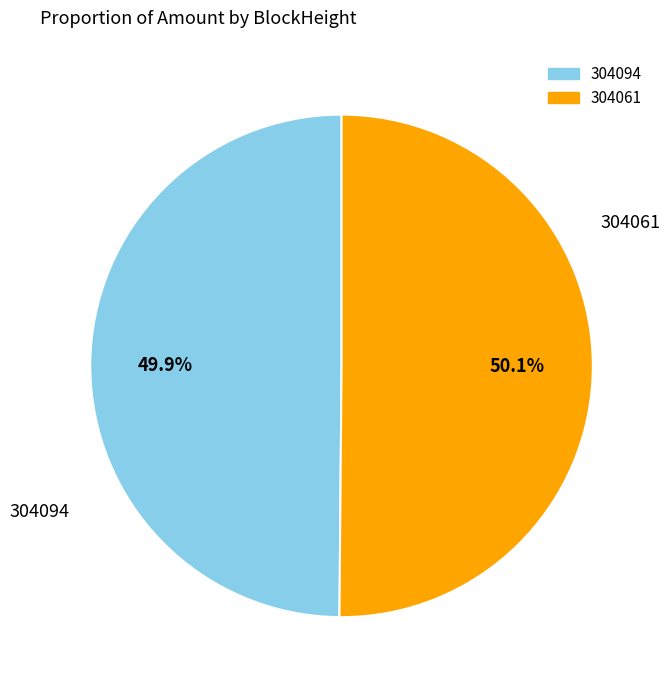

To the nearest percent, what is the combined percentage of 304061 and 304094?

100%